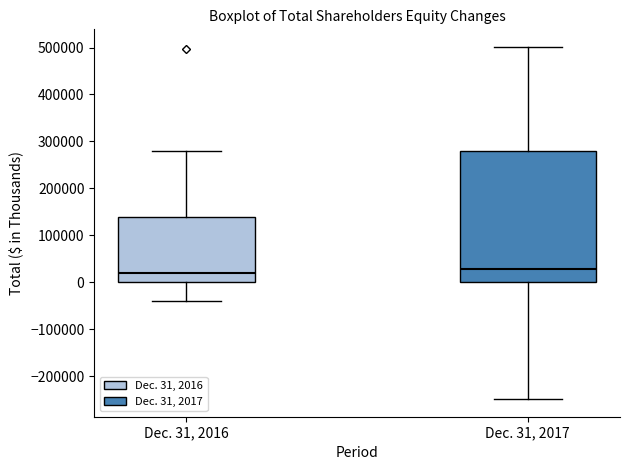

Where is the lower edge of the box for Dec. 31, 2016 on the y-axis? The values are not printed on the chart, so give them approximately, as read against the axis.

0